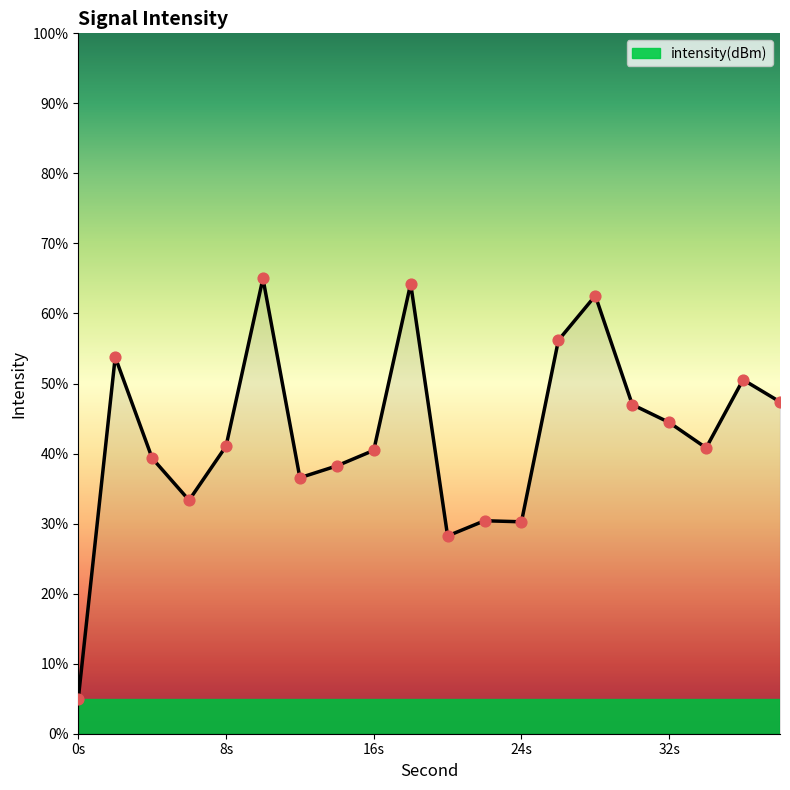

What is the smallest value displayed?

5.0